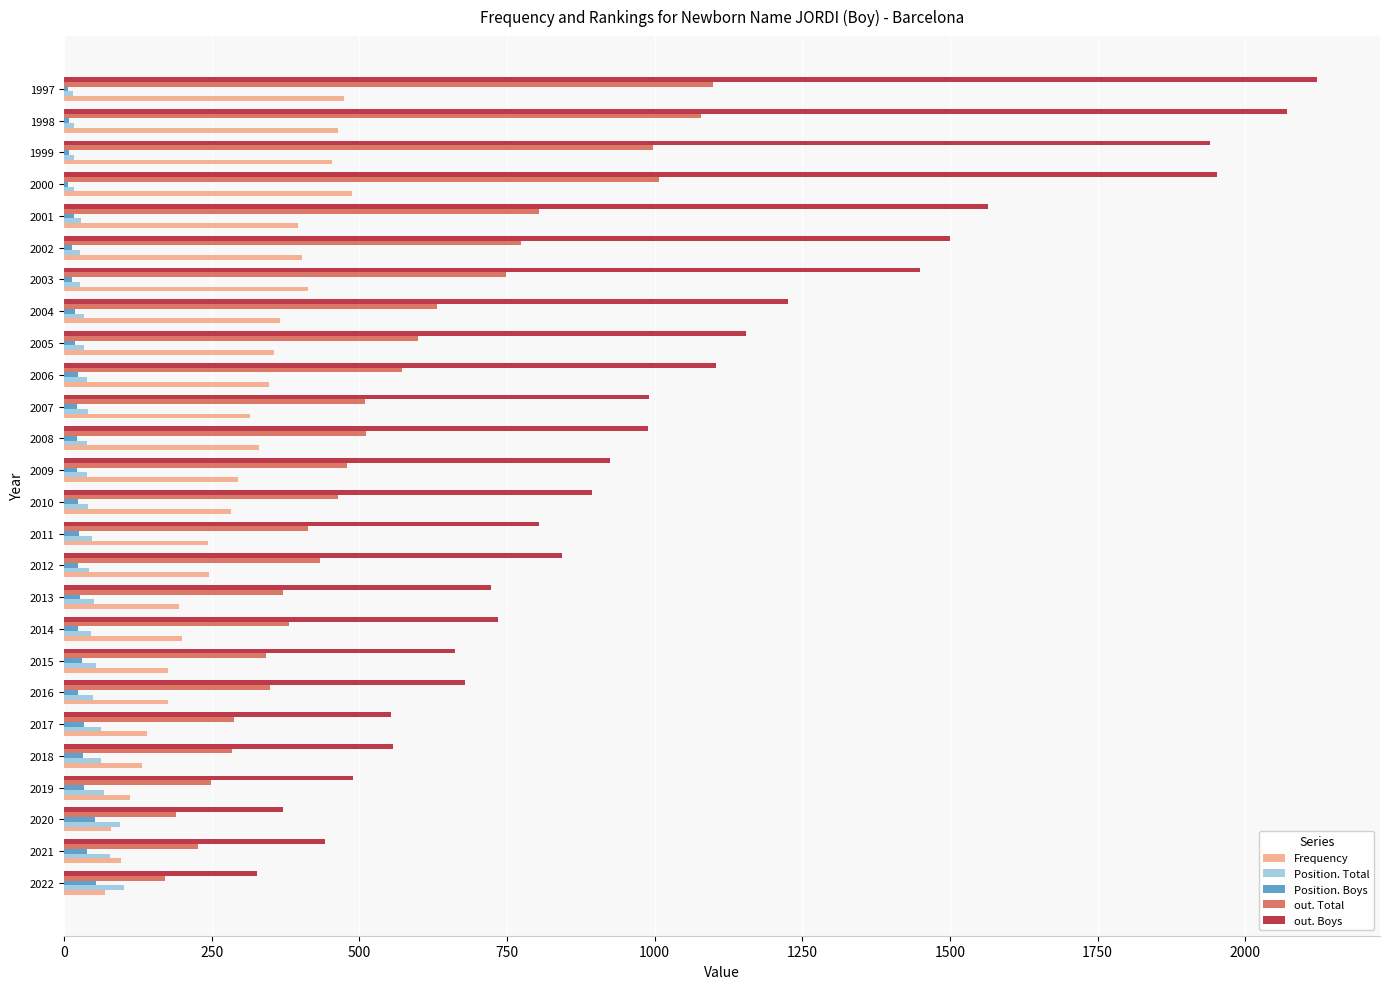

Is the value of out. Boys at 2022 greater than the value of Position. Total at 2017?

Yes